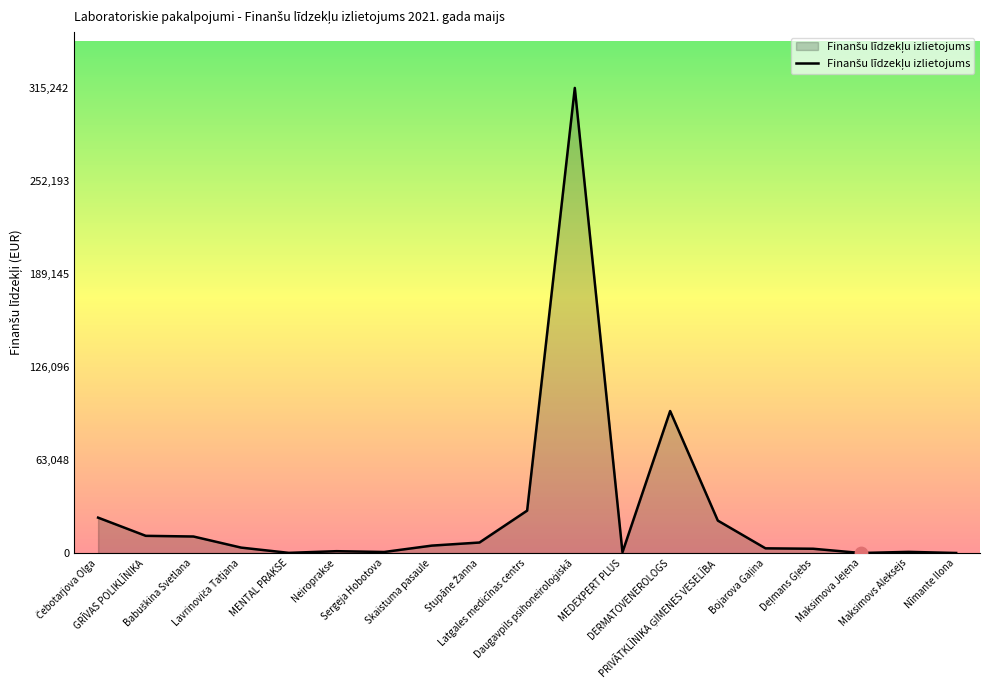

What is the maximum value shown in the chart?

315242.3